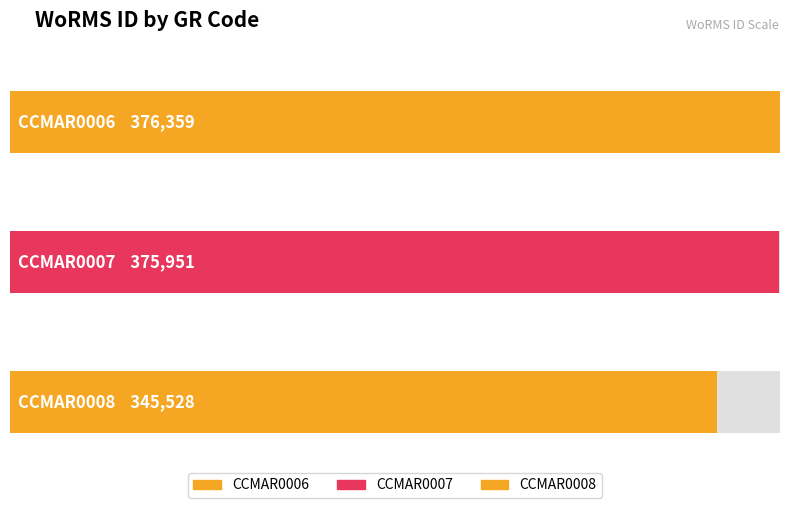

At which label is the value closest to 360943?

CCMAR0007